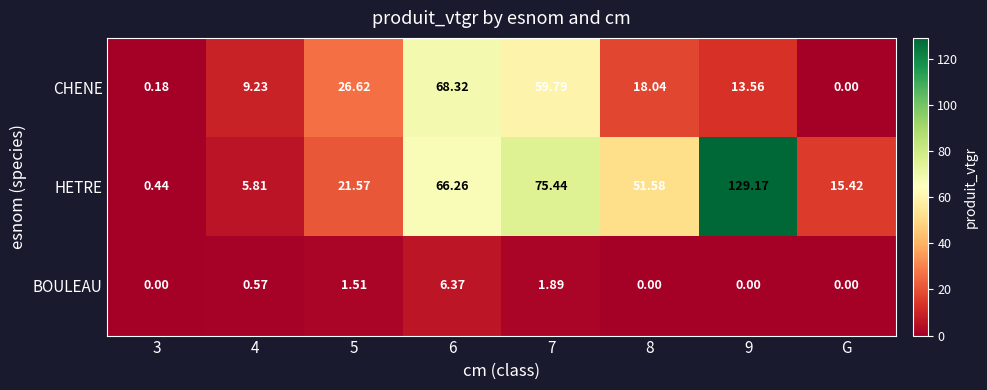

How many categories are shown in the chart?

8